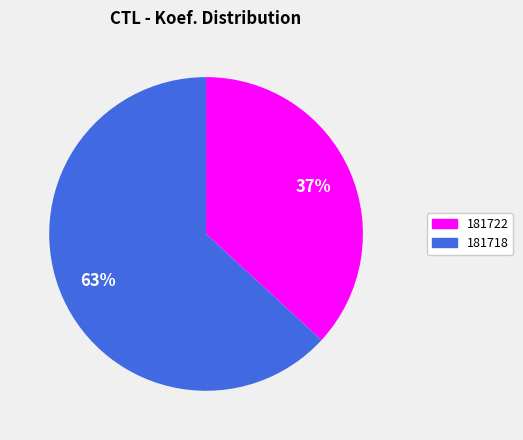

How many slices are in this pie chart?

2